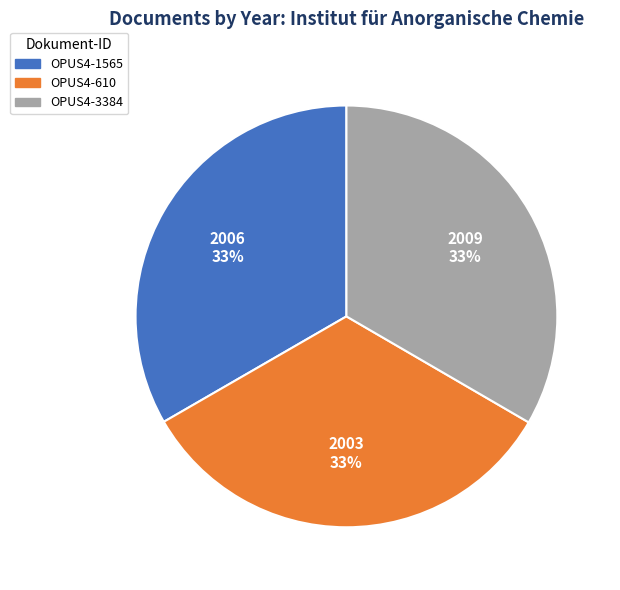

True or false: OPUS4-3384 accounts for 33% of the total.

True